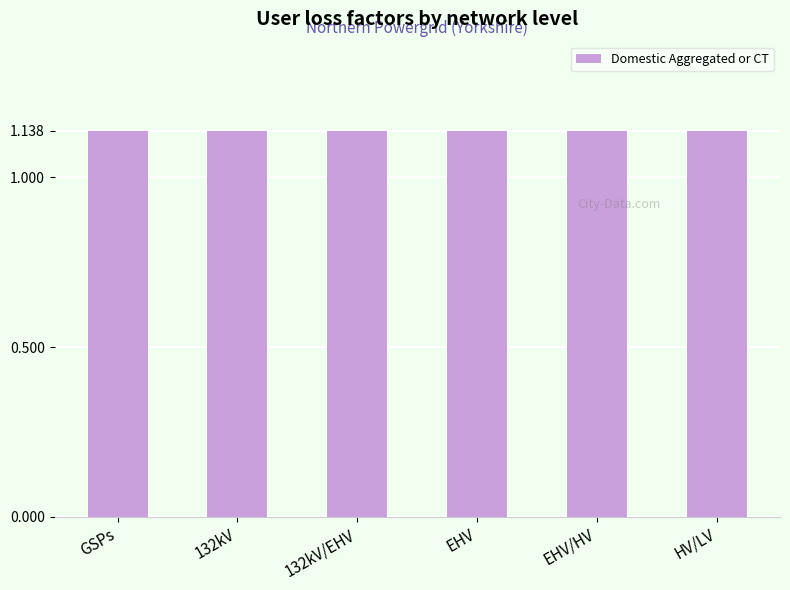

At how many categories does at least one series exceed 0?

6